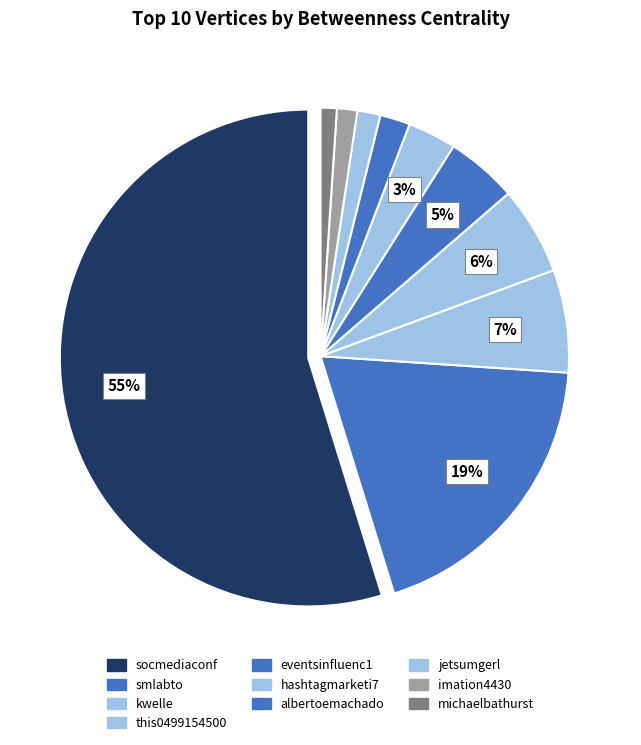

Count the number of slices in the pie.

10